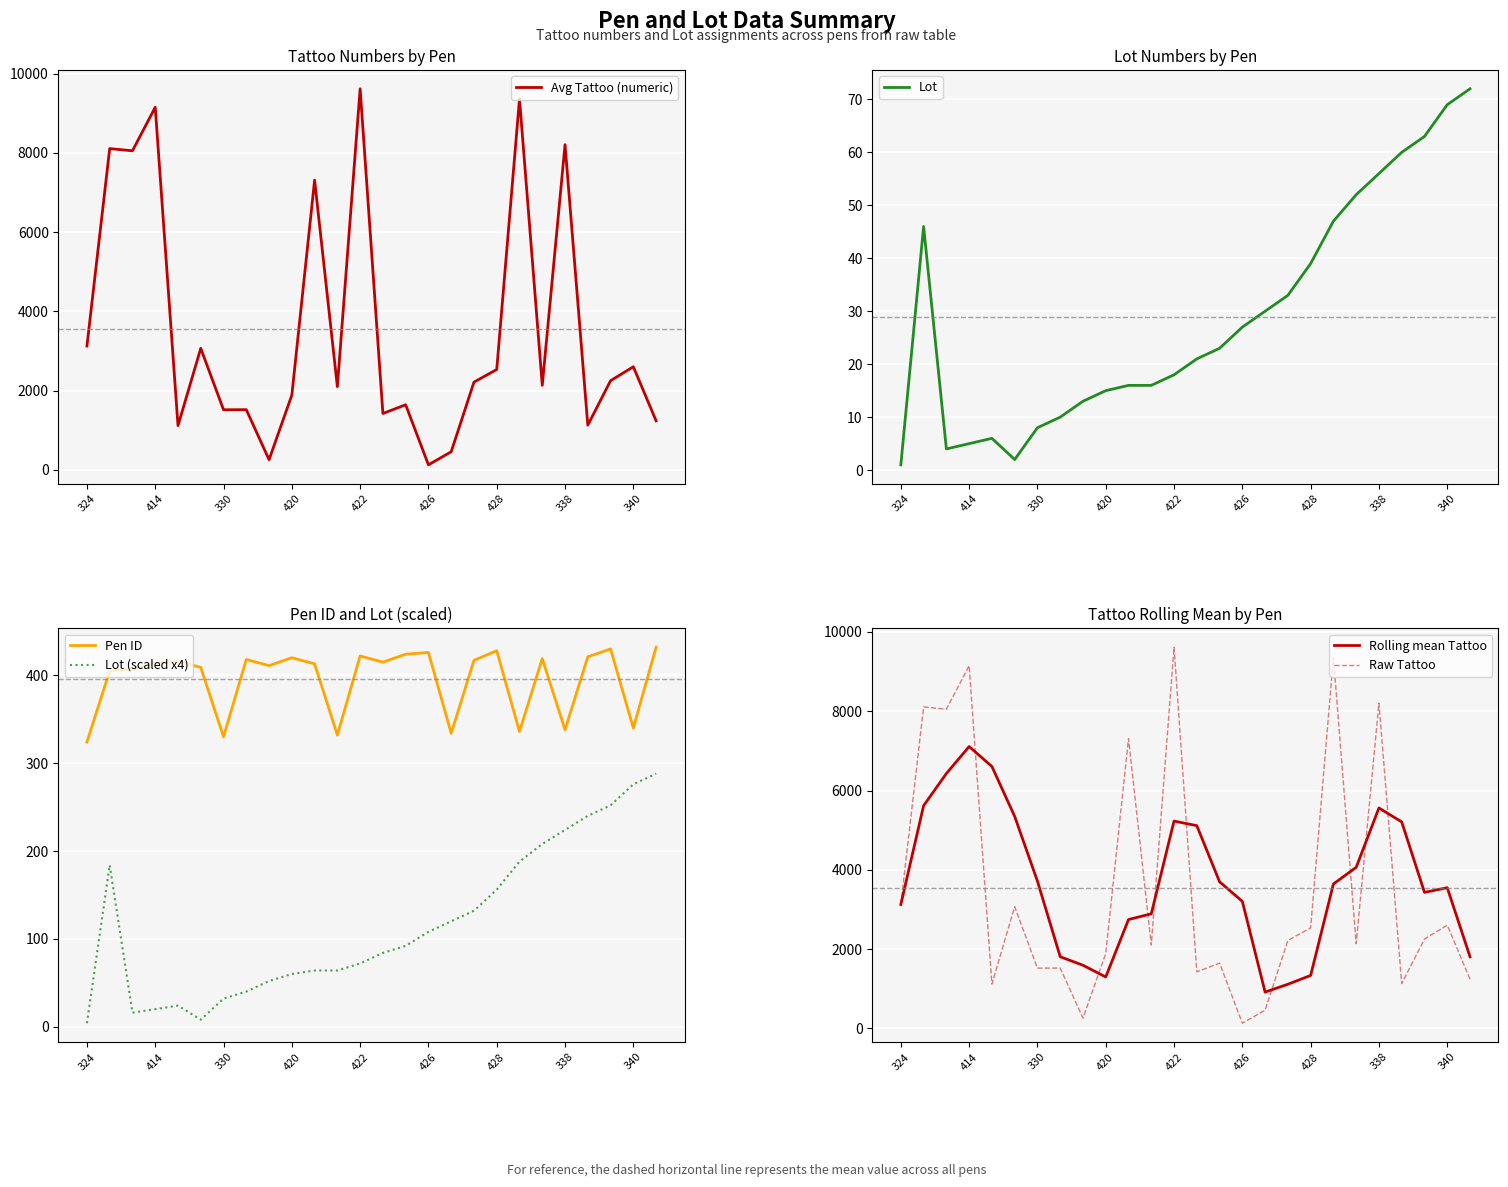

In Rolling mean Tattoo, how many points are higher than both neighbors (excluding endpoints)?

4